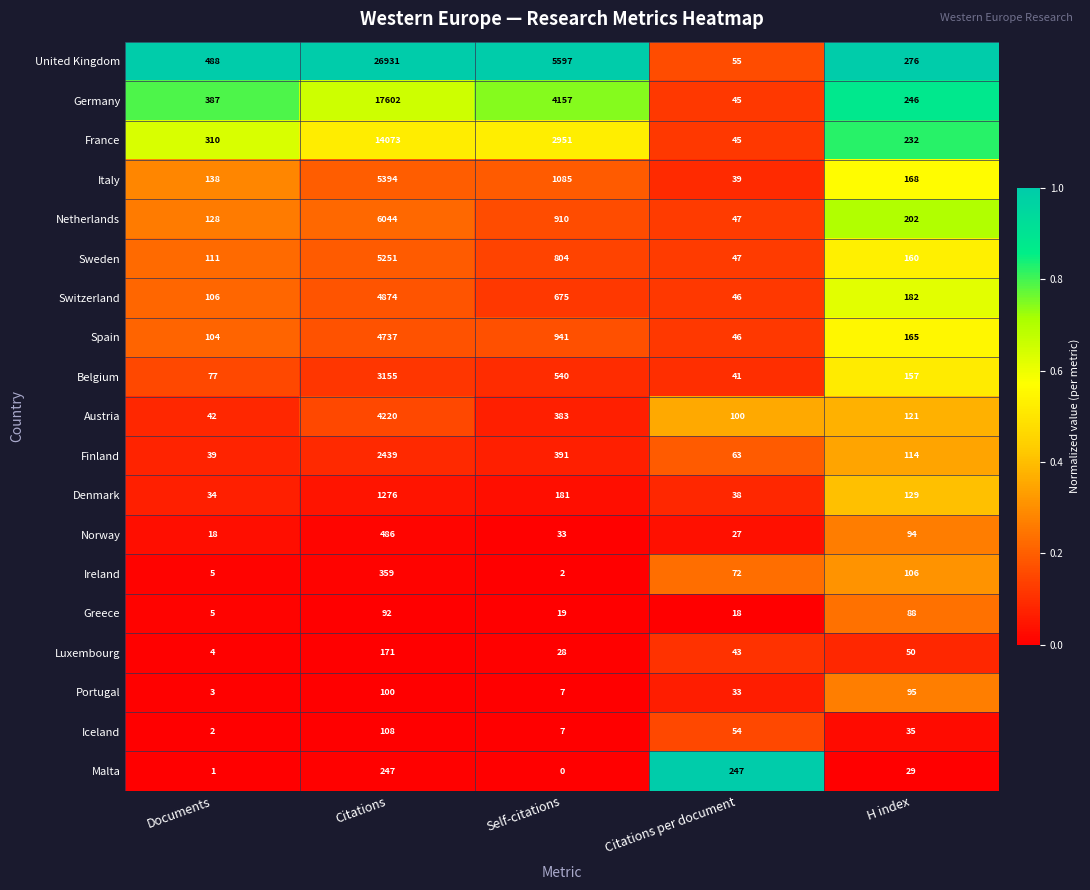

What is the maximum value shown in the chart?

26931